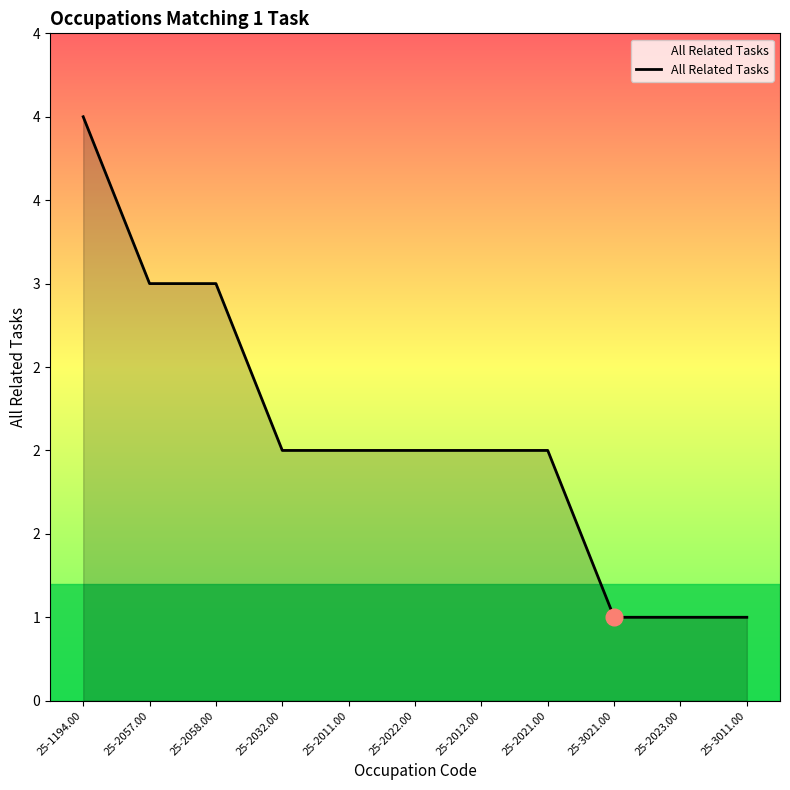

How many values are between 1 and 3?

10